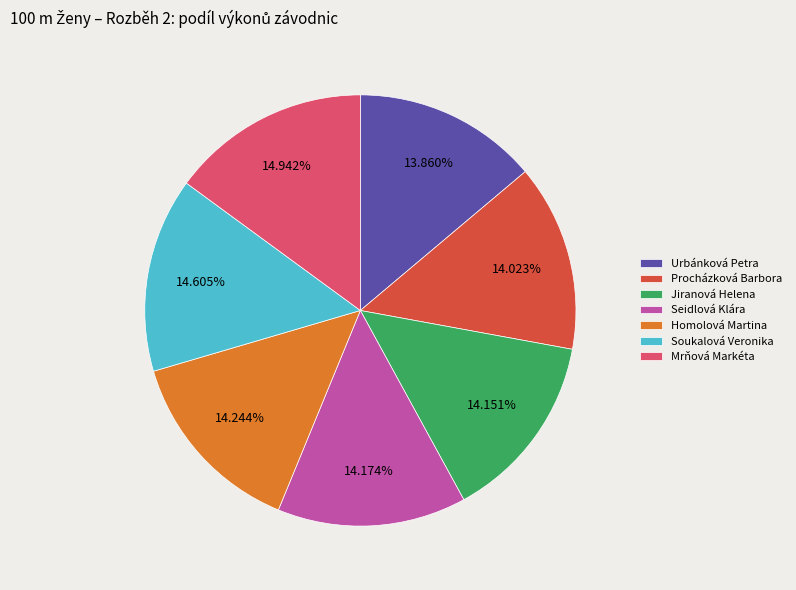

Is there a majority slice in this chart?

No